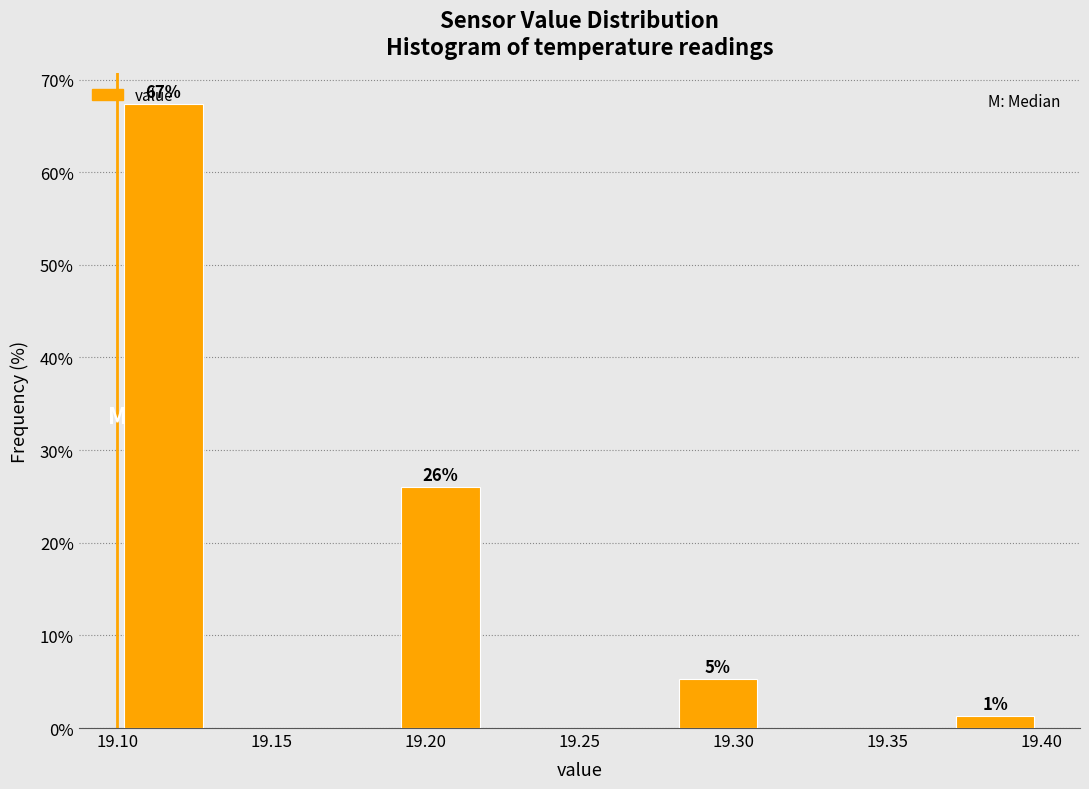

Which range on the x-axis has the tallest bar?

19.10 to 19.13